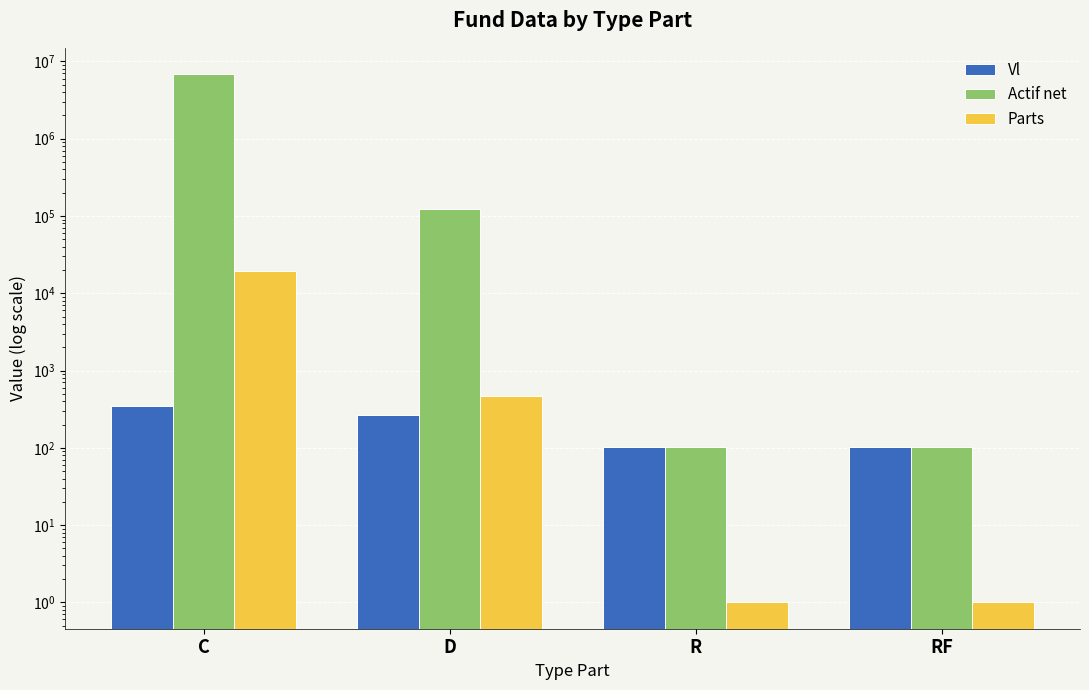

What is the sum of all Parts values?

19940.5